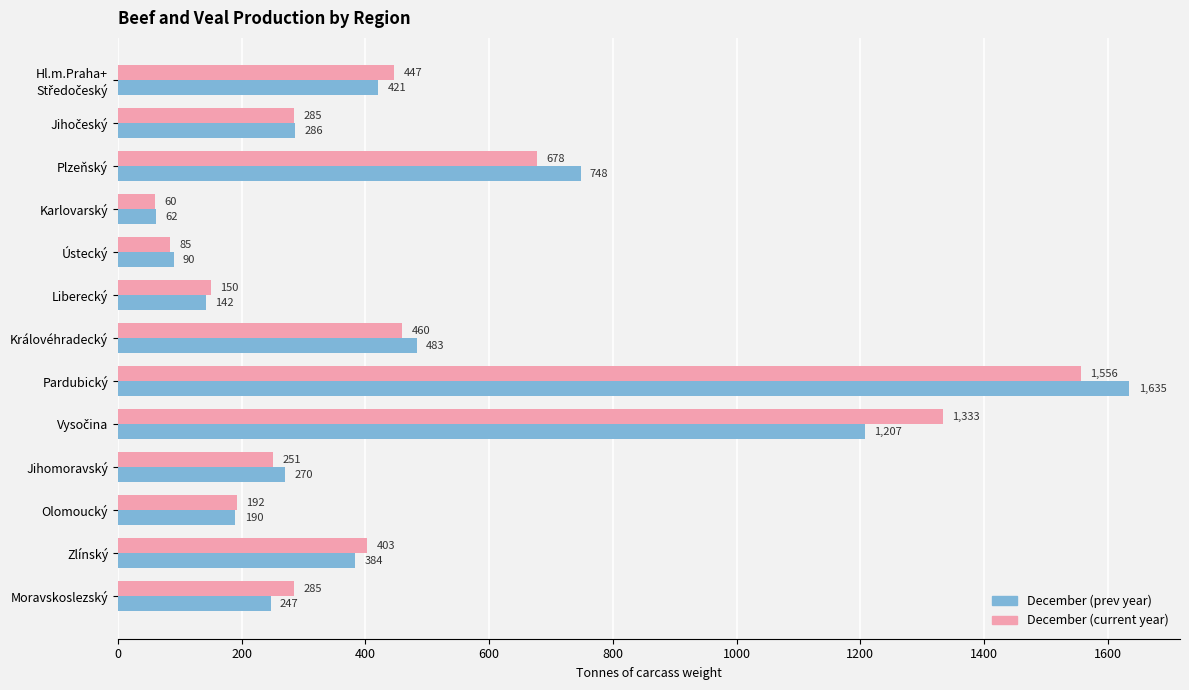

What is the highest value of the December (prev year) series?

1635